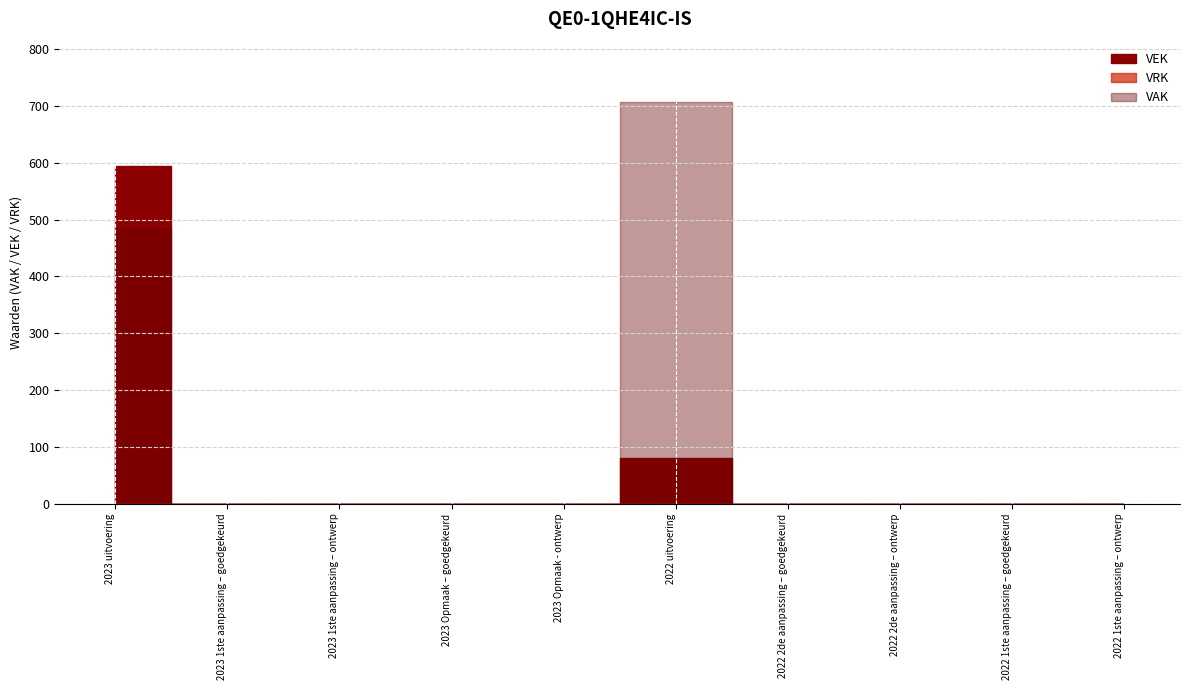

True or false: VEK and VRK cross at least once.

False